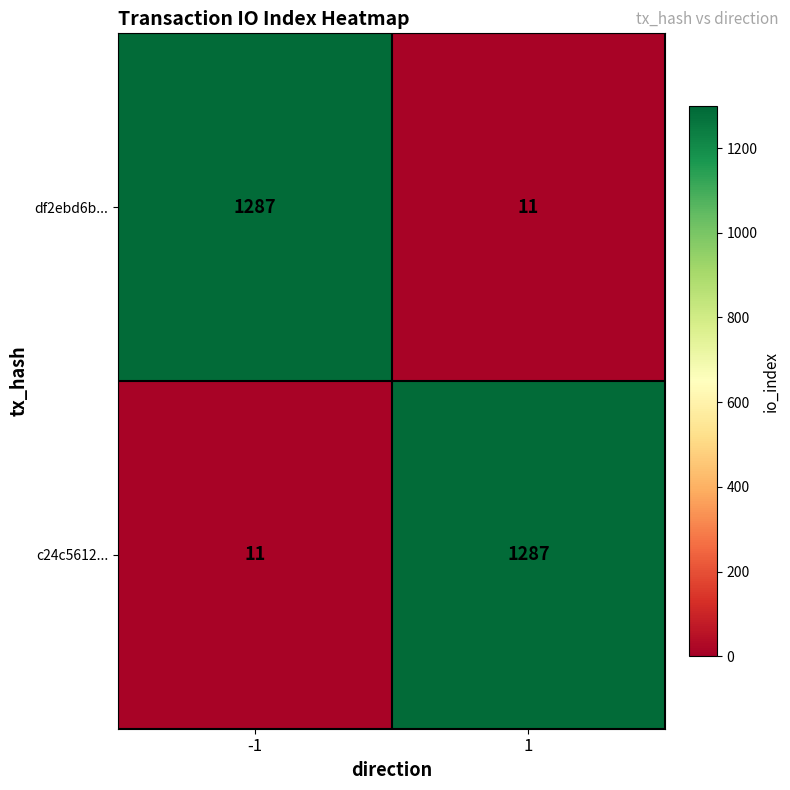

What is the sum of all df2ebd6b... values?

1298